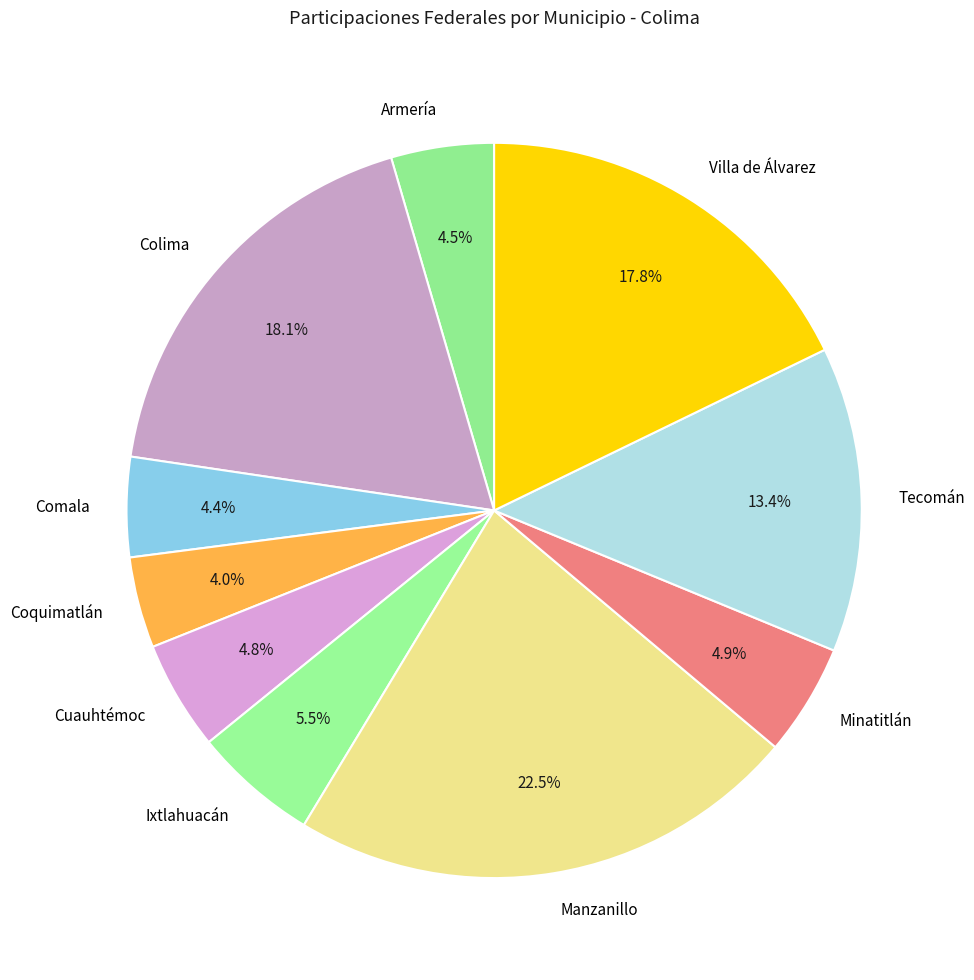

Which slice is the largest?

Manzanillo